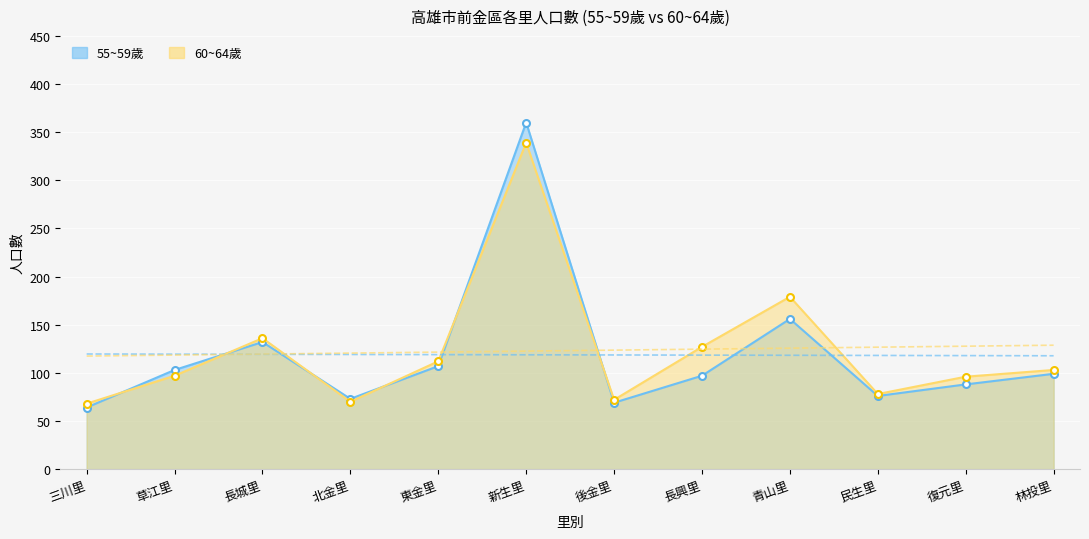

True or false: 60~64歲_line and 60~64歲_trend cross at least once.

True